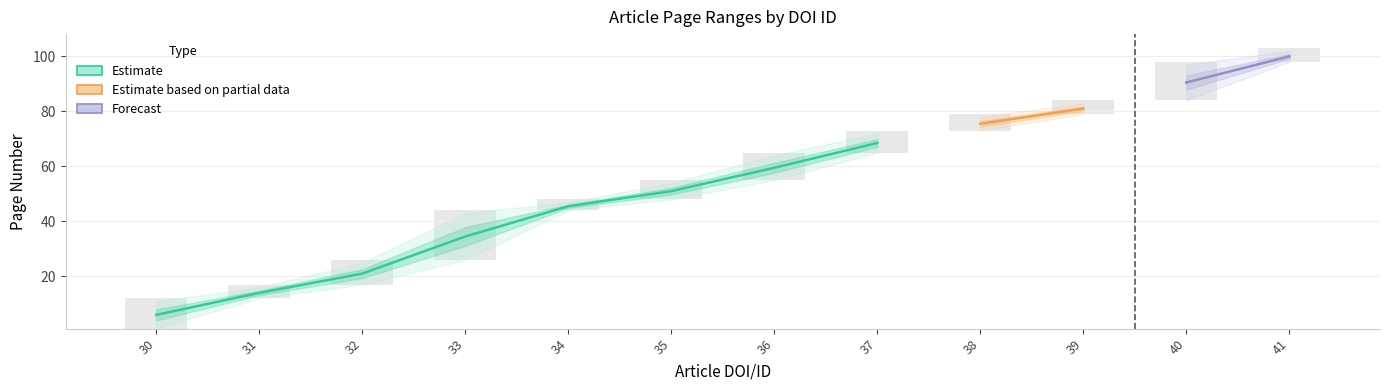

What is the spread (max minus min) of values at 37?

7